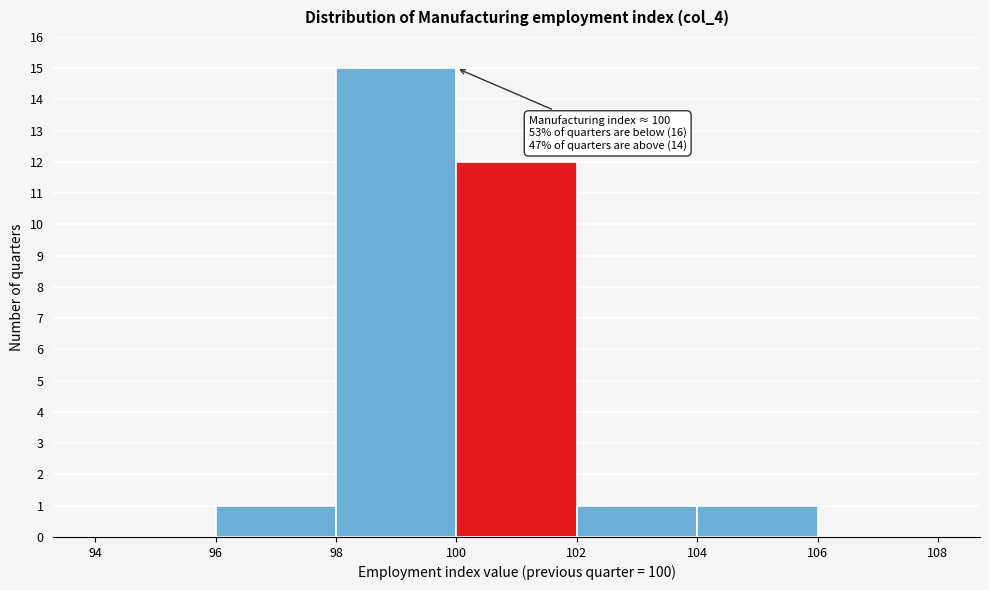

Which range on the x-axis has the tallest bar?

98 to 100